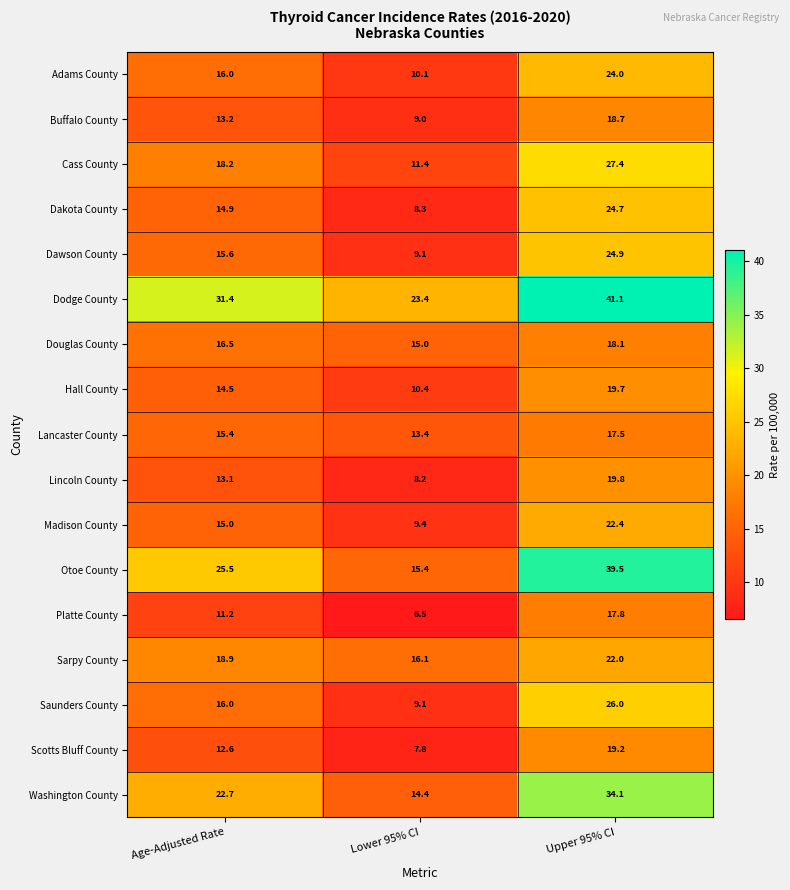

Which series has the largest total across all categories?

Dodge County